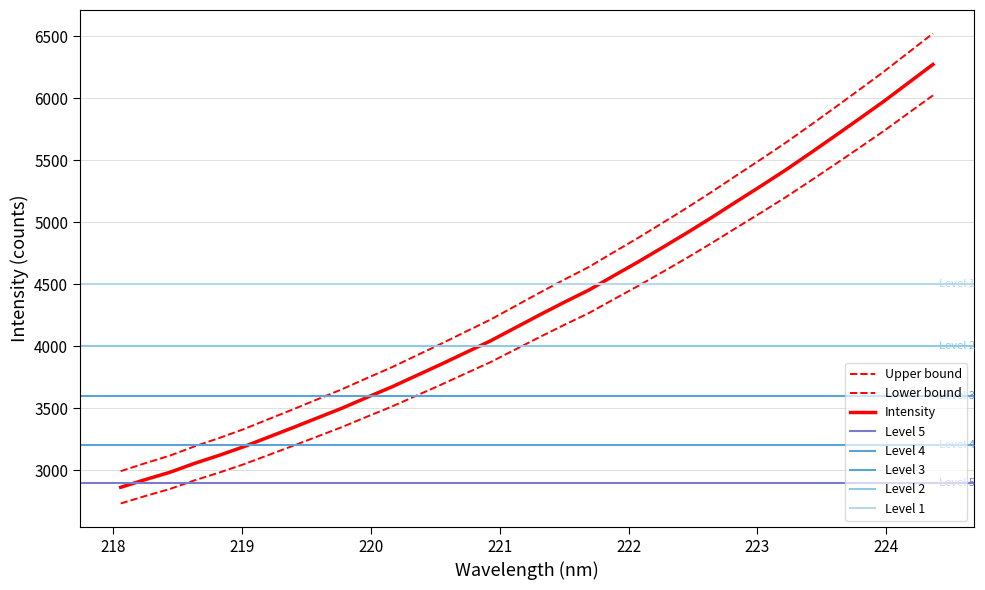

What is the difference between the maximum and minimum values?

3528.2